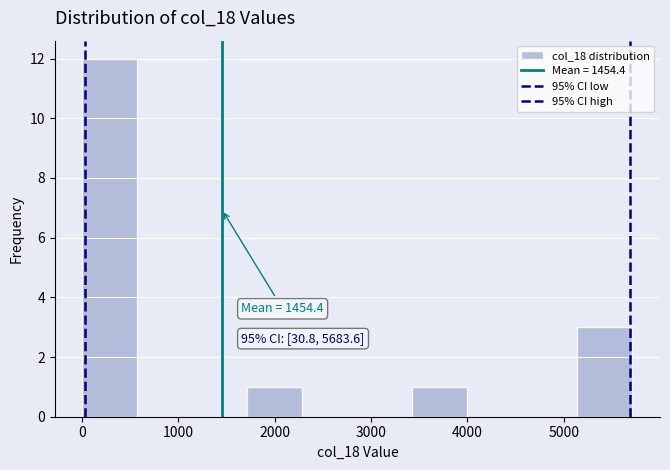

Which range on the x-axis has the tallest bar?

0 to 600